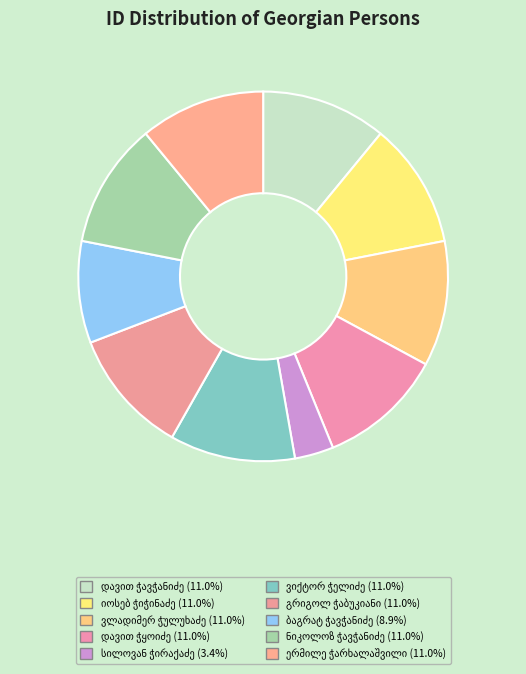

Is there a majority slice in this chart?

No